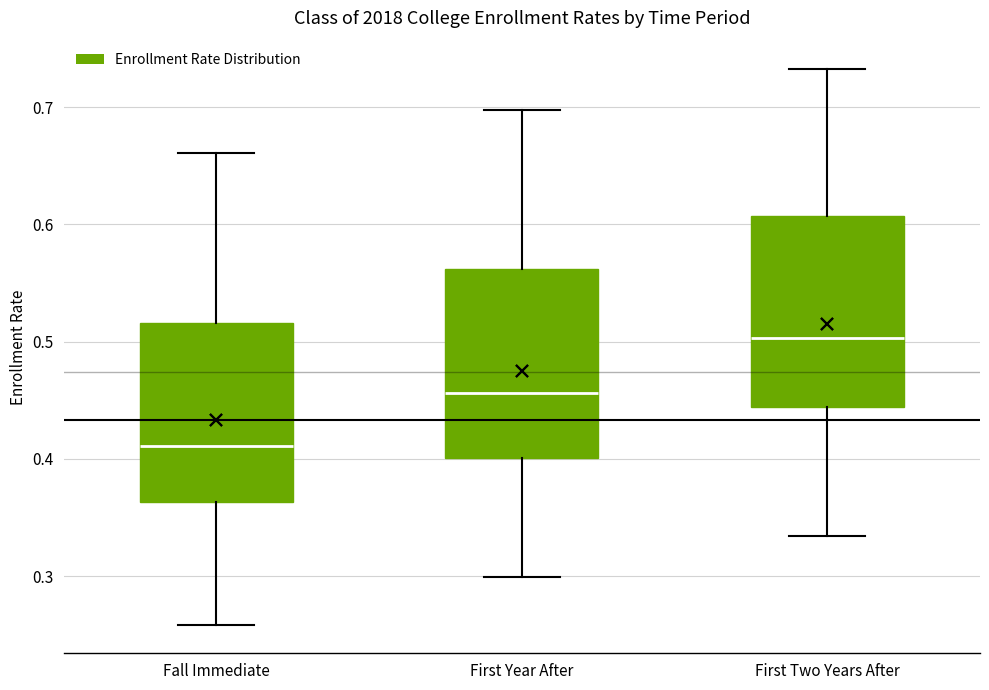

Reading left to right, transcribe this box plot: for each box, give where its median line is, the range the box spans, and where its two whiskers end, as read against the y-axis. The values are not printed on the chart, so give them approximately, as read against the axis.

Fall Immediate: median 0.41, box 0.36 to 0.52, whiskers 0.26 to 0.66
First Year After: median 0.46, box 0.40 to 0.56, whiskers 0.30 to 0.70
First Two Years After: median 0.50, box 0.44 to 0.61, whiskers 0.33 to 0.73